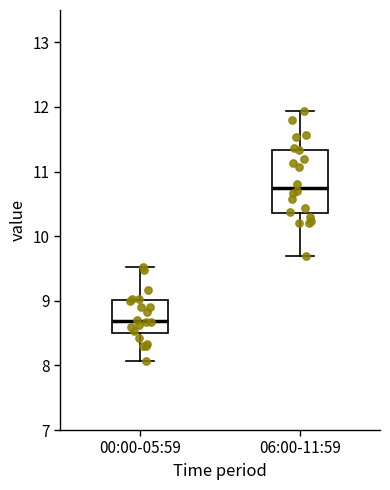

Reading left to right, transcribe this box plot: for each box, give where its median line is, the range the box spans, and where its two whiskers end, as read against the y-axis. The values are not printed on the chart, so give them approximately, as read against the axis.

00:00-05:59: median 8.7, box 8.5 to 9.0, whiskers 8.1 to 9.5
06:00-11:59: median 10.8, box 10.4 to 11.3, whiskers 9.7 to 11.9